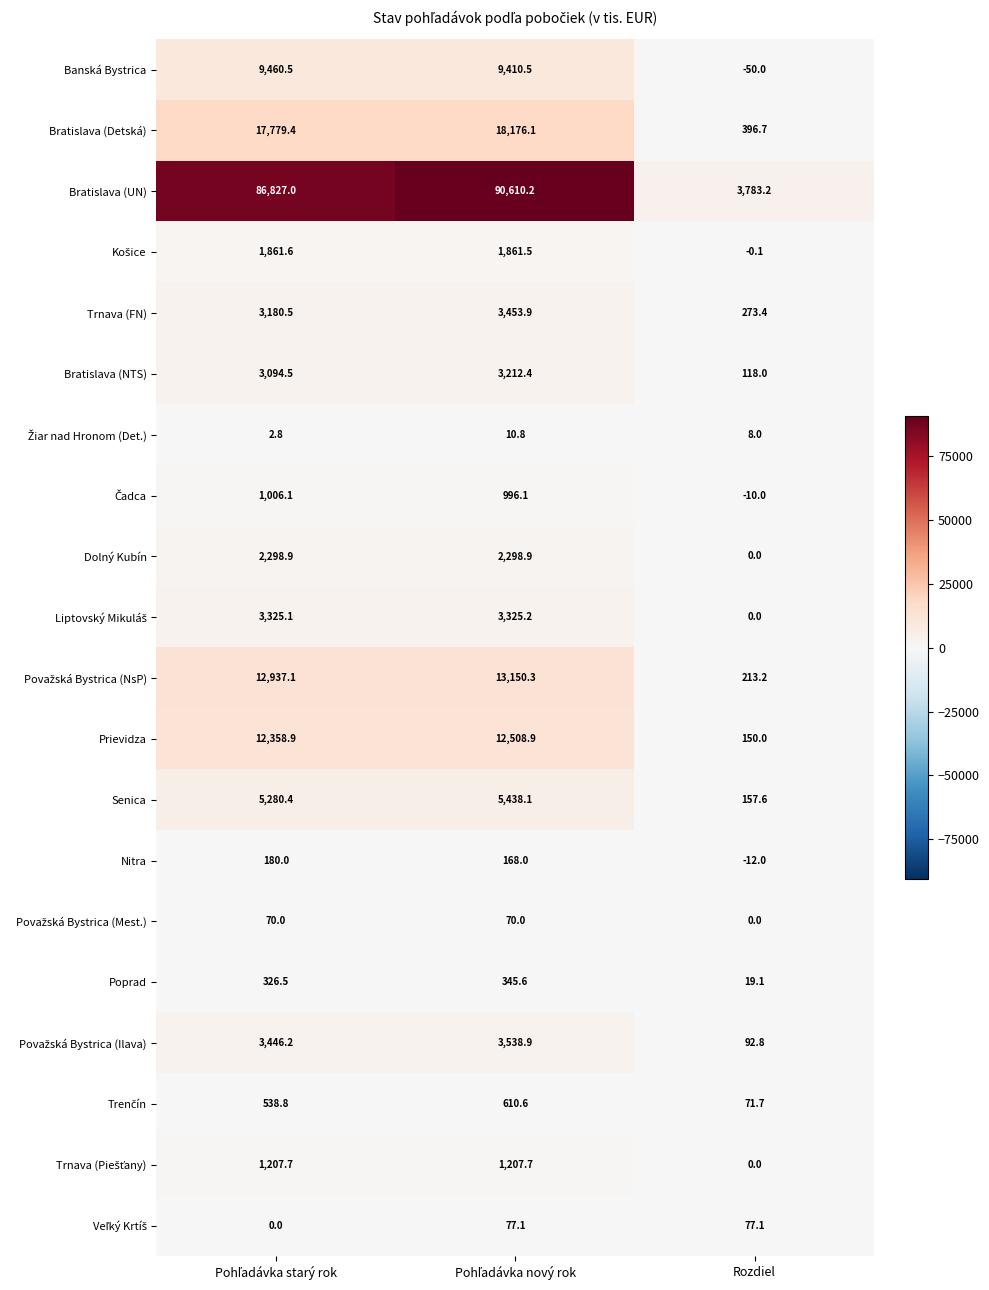

Which series has the widest spread of values?

Bratislava (UN)